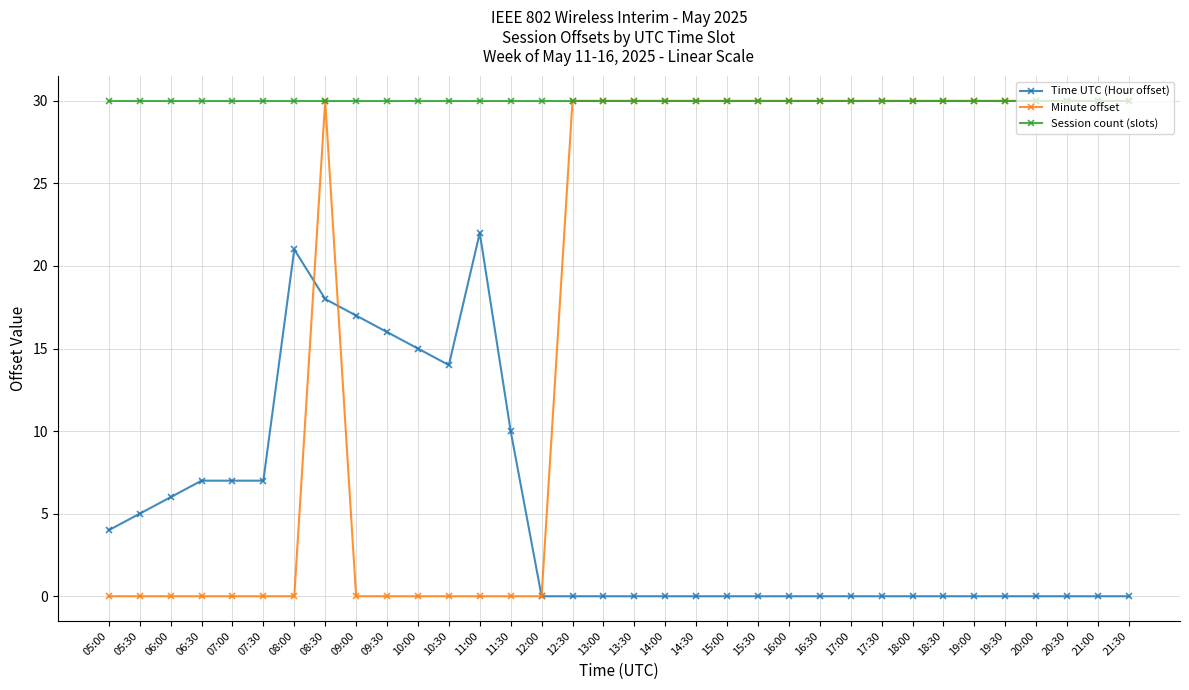

How many categories are shown in the chart?

34